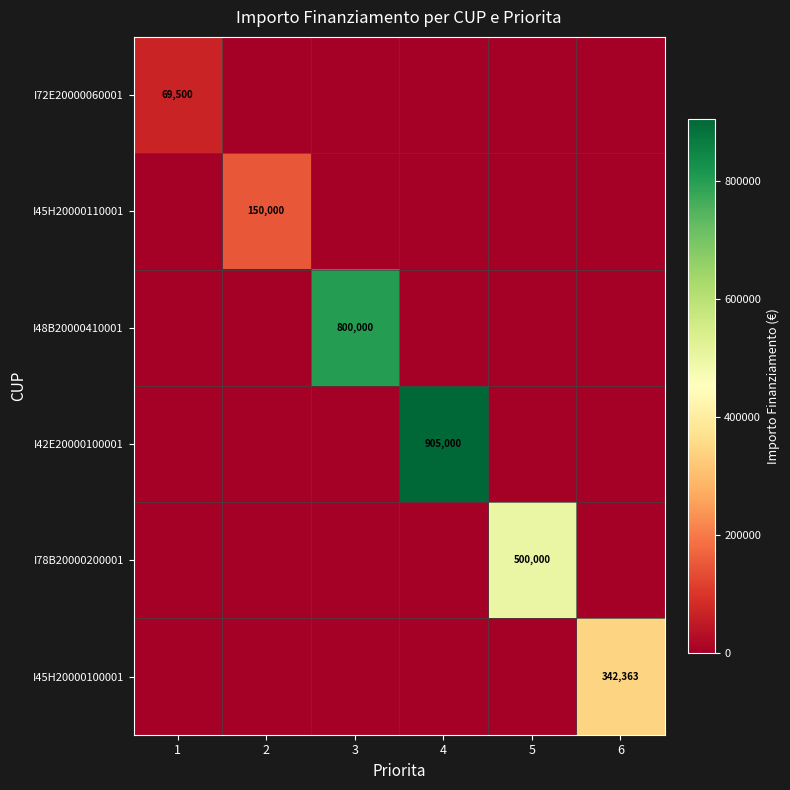

How many values in I78B20000200001 are above zero?

1